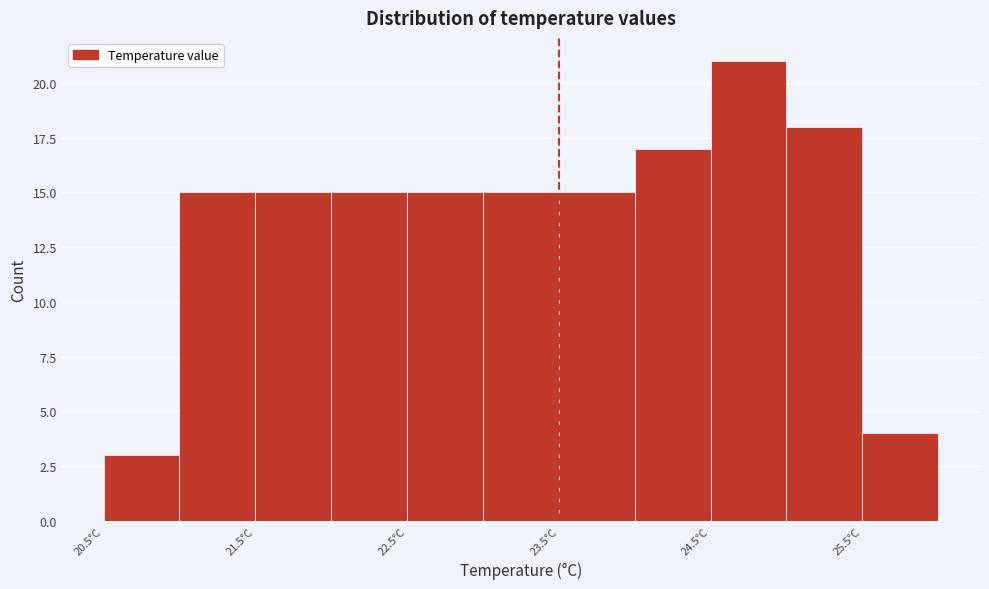

How tall is the bar that spans 23.5 to 24.0 on the x-axis? The values are not printed on the chart, so give them approximately, as read against the axis.

15